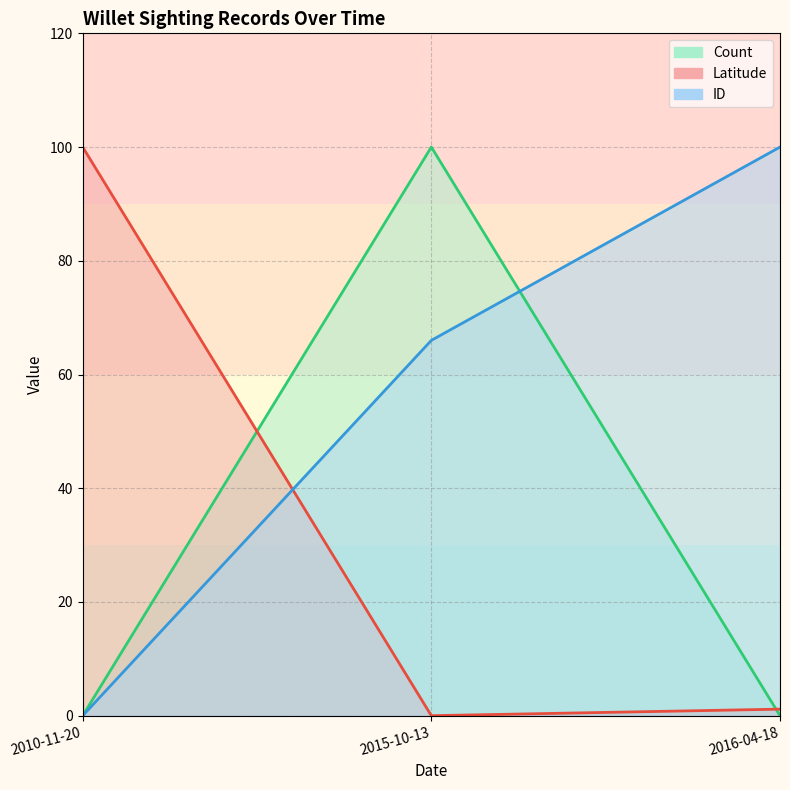

What is the value of the Count point at the 2nd from the left?

100.0